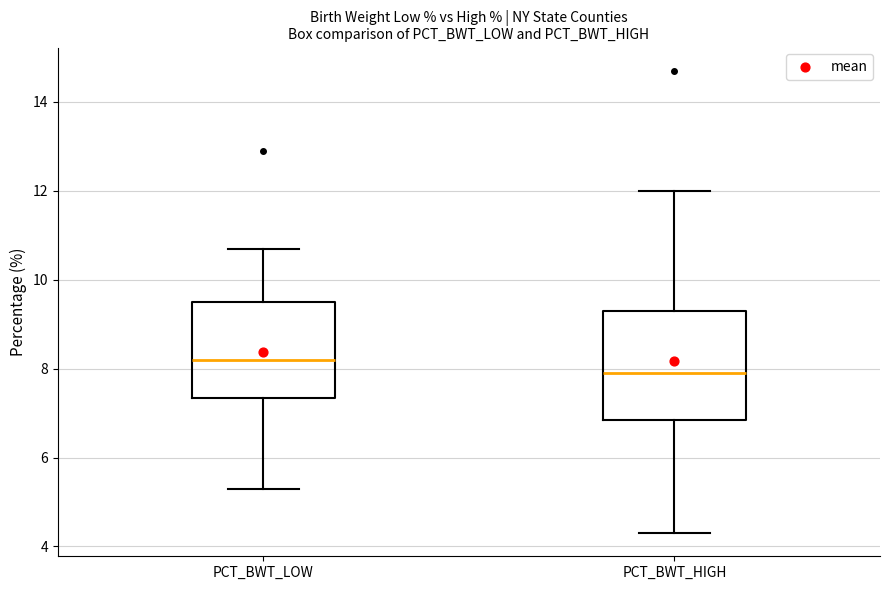

Reading left to right, read every box against the y-axis: the position of its median line, the range the box covers, and the ends of its whiskers. The values are not printed on the chart, so give them approximately, as read against the axis.

PCT_BWT_LOW: median 8.2, box 7.4 to 9.6, whiskers 5.4 to 10.8
PCT_BWT_HIGH: median 8.0, box 6.8 to 9.4, whiskers 4.4 to 12.0